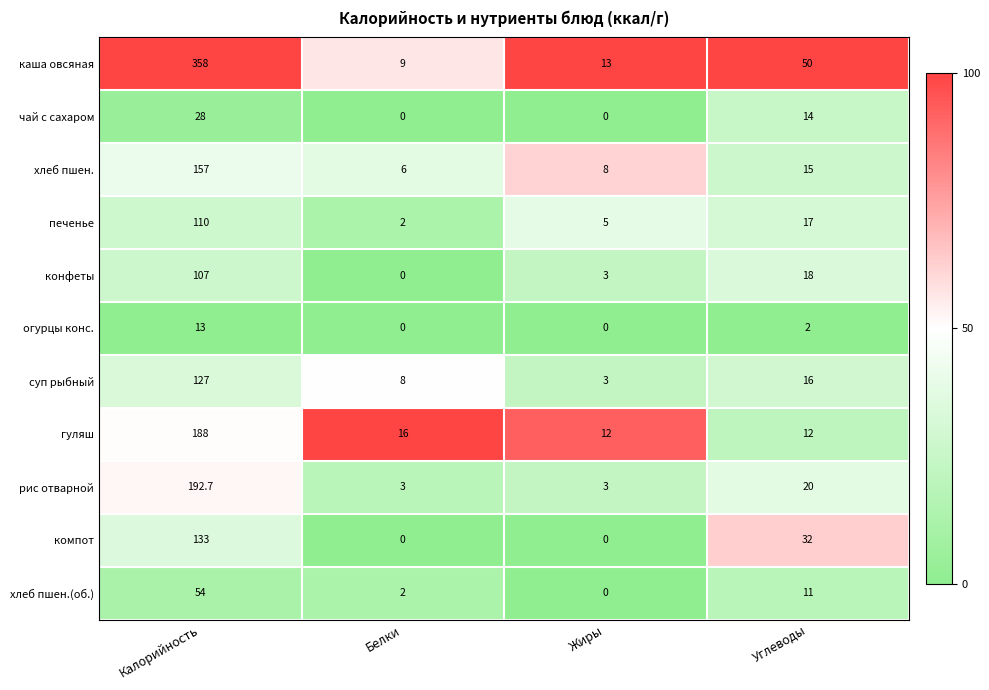

What is the difference between the highest and lowest values at Углеводы?

48.0